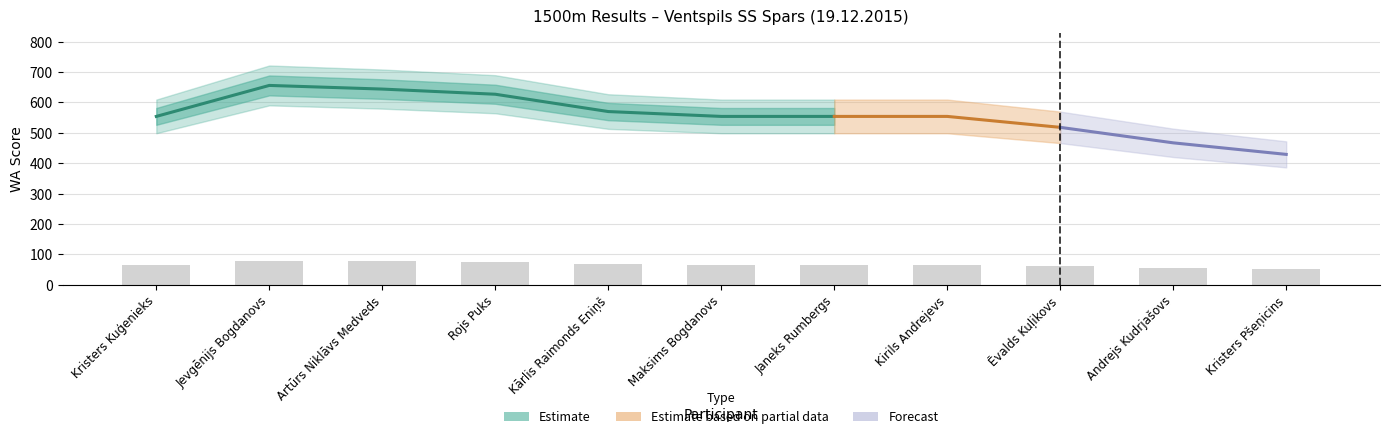

What is the approximate value at Kristers Pšeņicins?

51.5